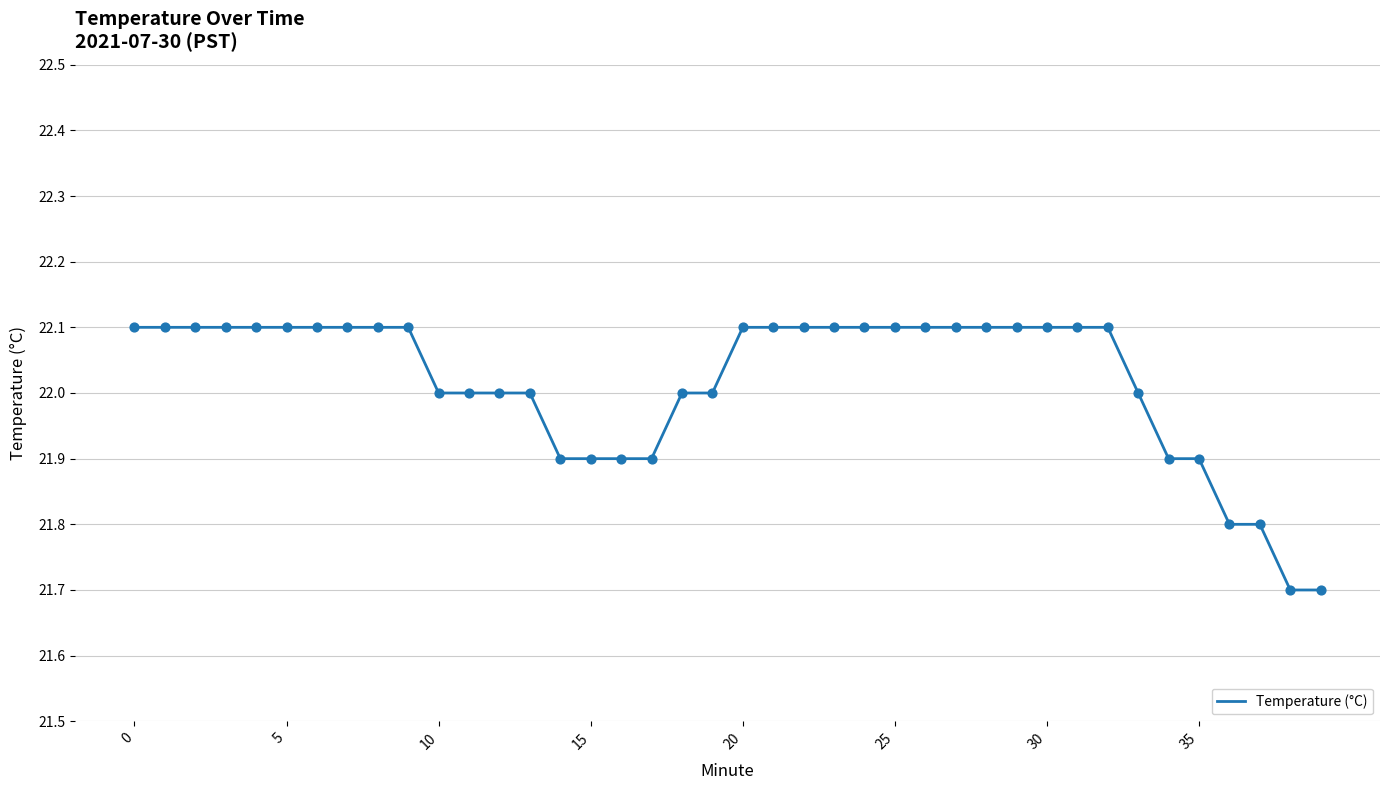

What is the greatest value displayed?

22.1